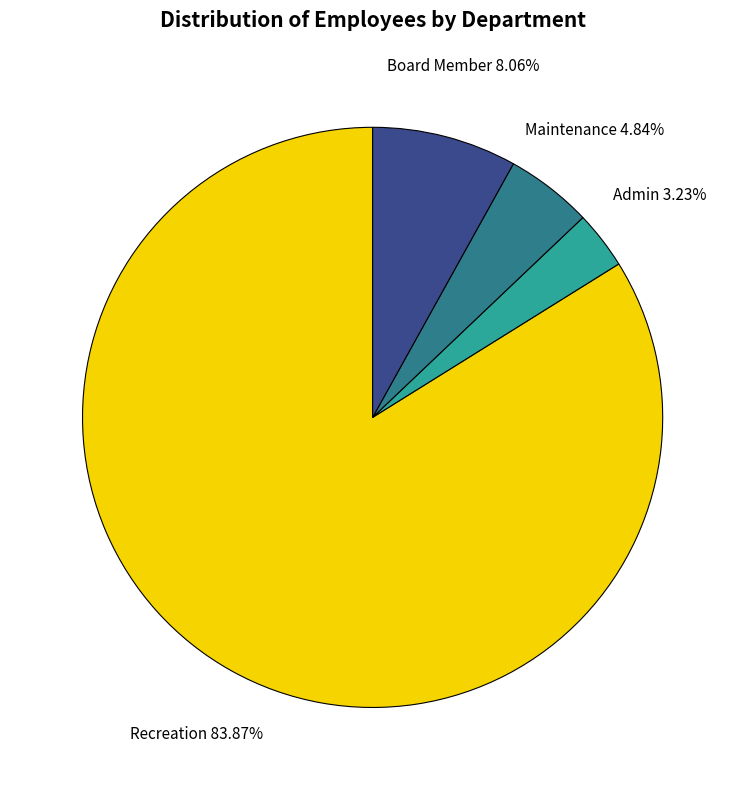

Is it true that Board Member is 8% of the pie?

True